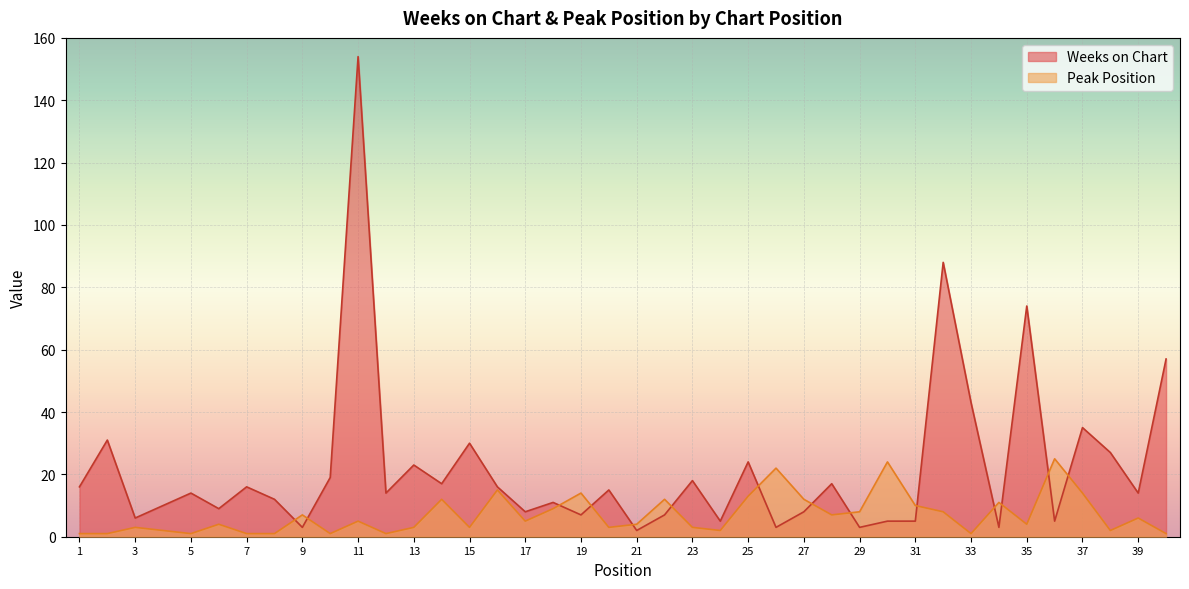

How many times do Weeks on Chart and Peak Position cross each other?

14